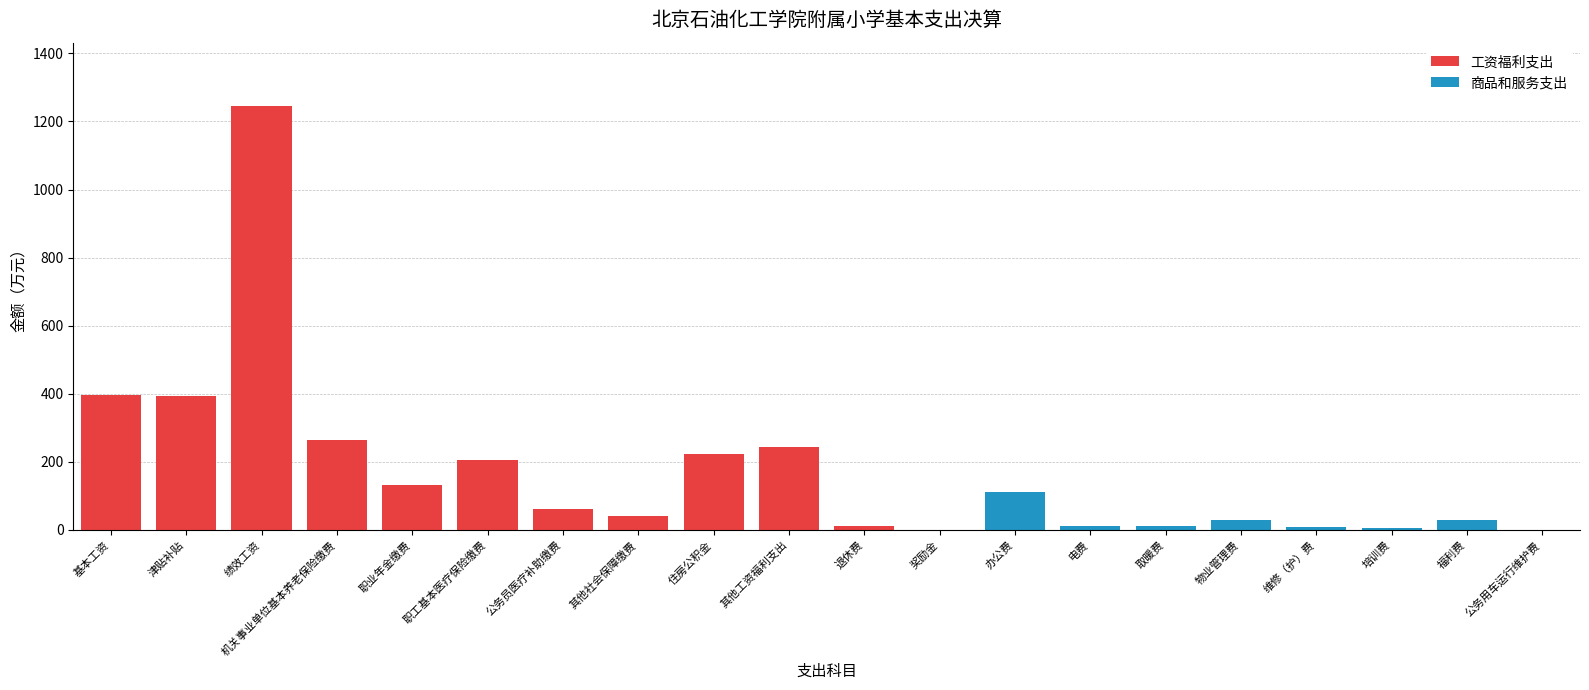

What is the sum of all 工资福利支出 values?

3219.9